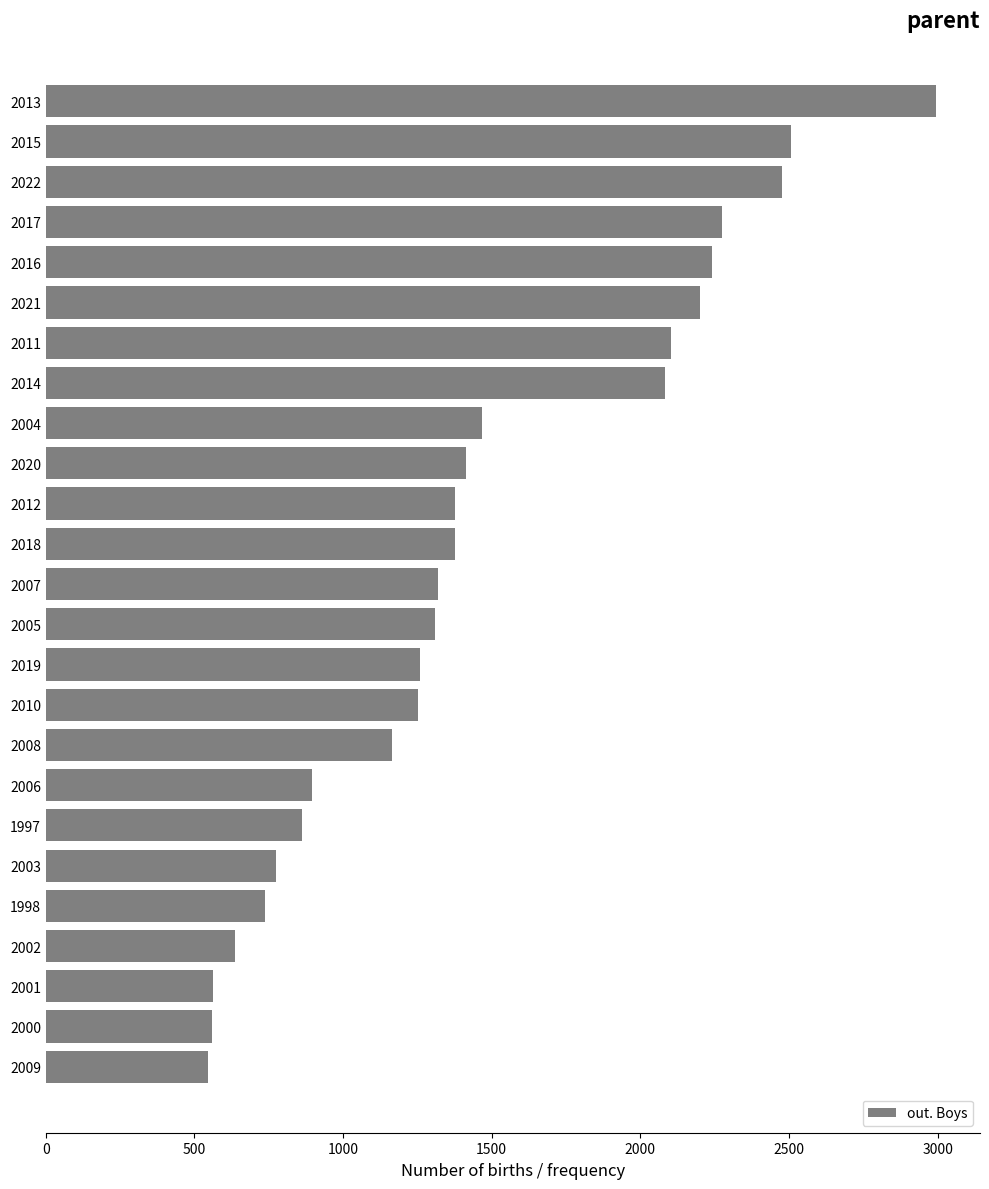

What is the value of the 17th bar from the top?

1163